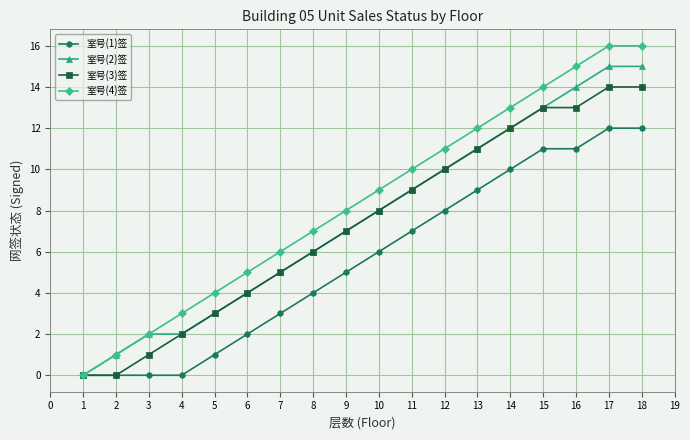

How many lines are shown in the chart?

4